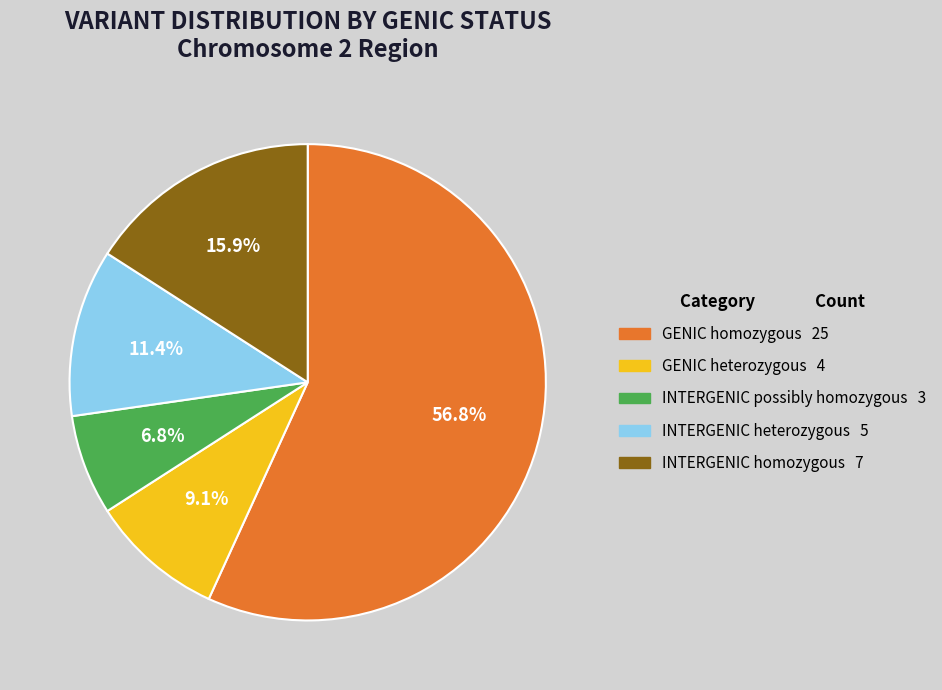

What percentage is NOT represented by GENIC homozygous?

43.2%